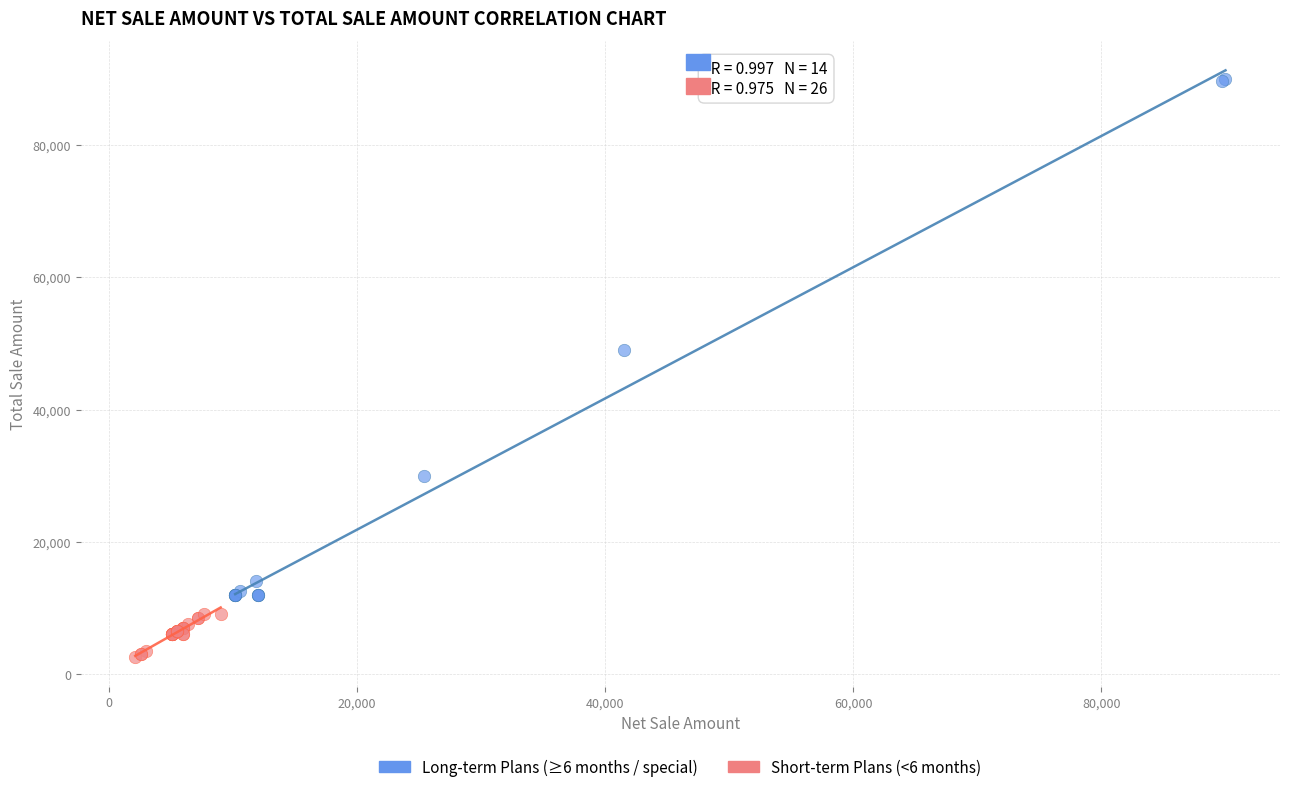

Which series reaches the minimum Y coordinate?

Short-term Plans (<6 months)